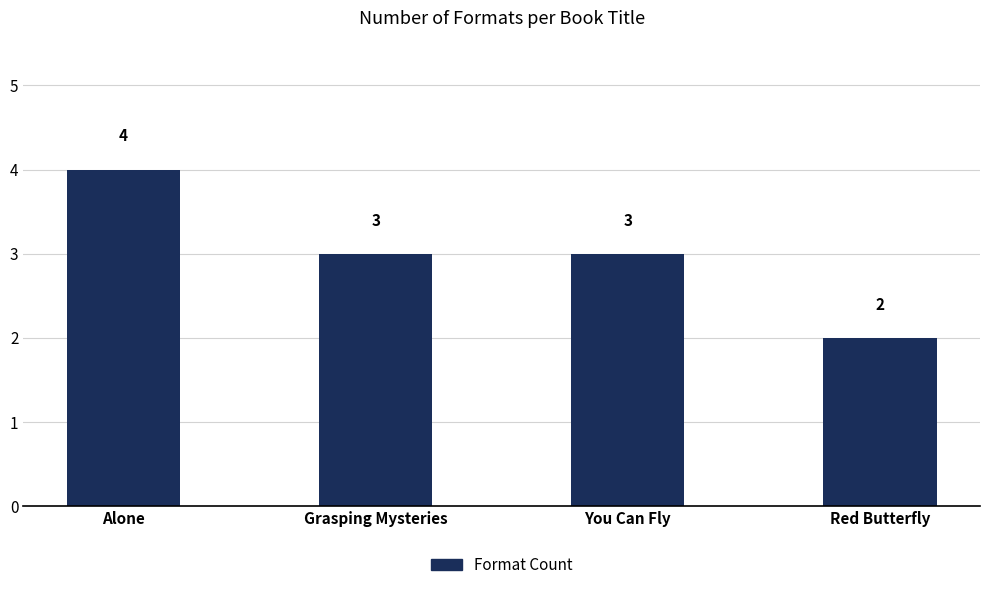

What is the sum of the values at Grasping Mysteries and Alone?

7